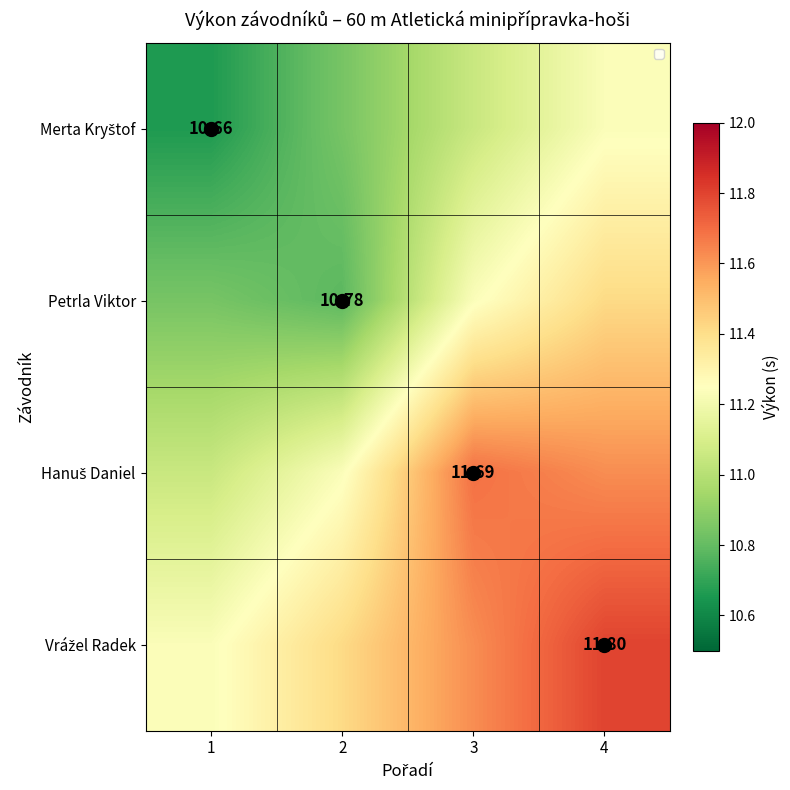

What is the lowest value of the Petrla Viktor series?

10.8